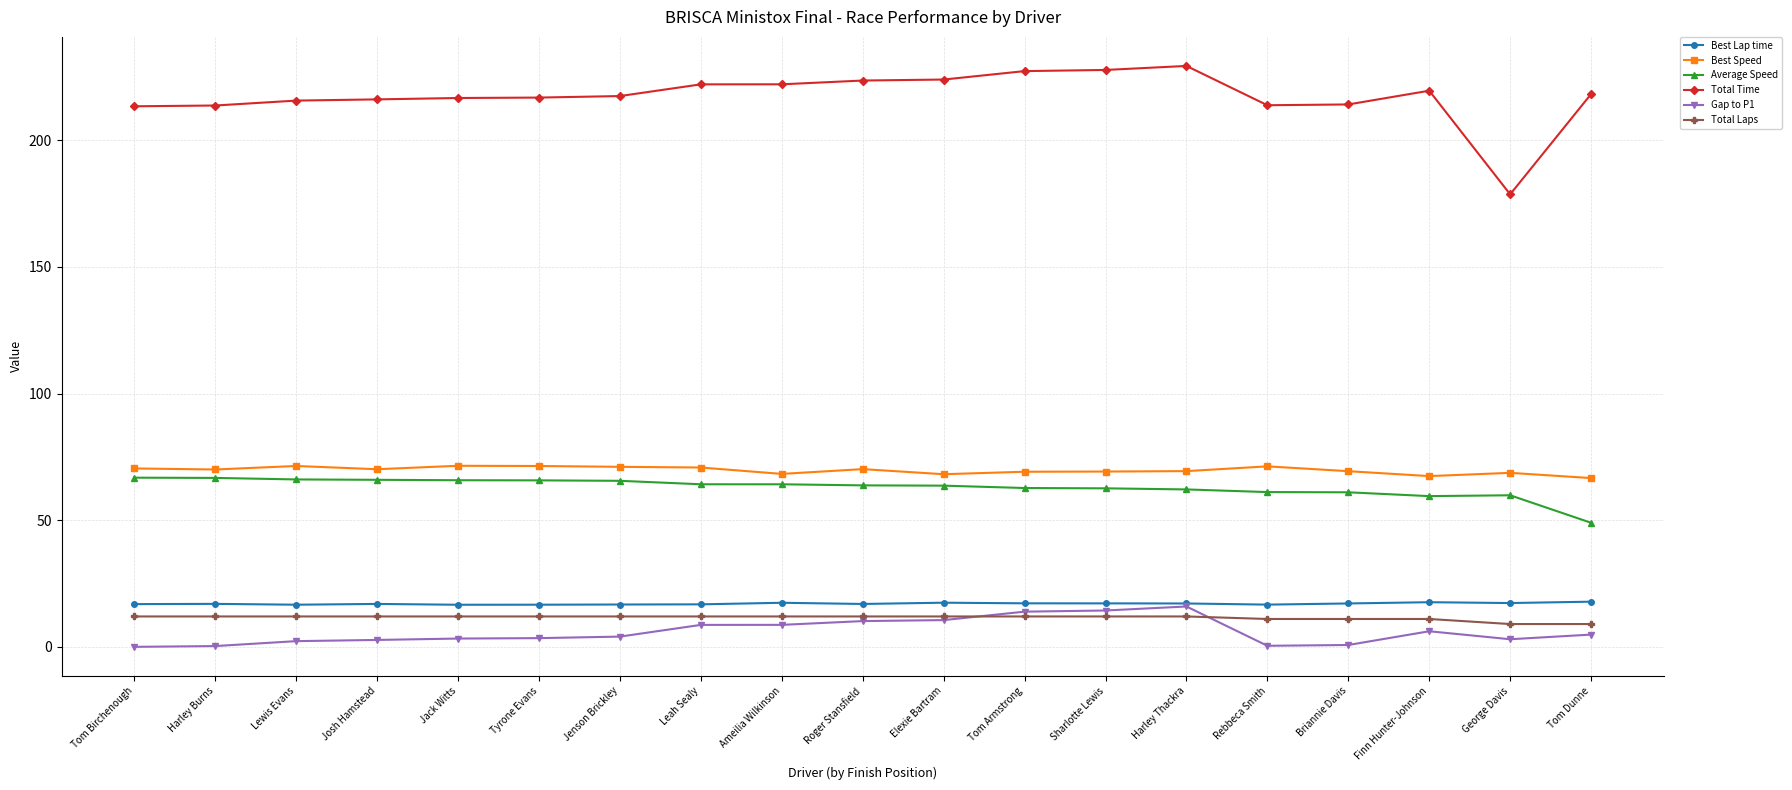

Is it true that Best Speed equals 70.0 at Harley Burns?

True